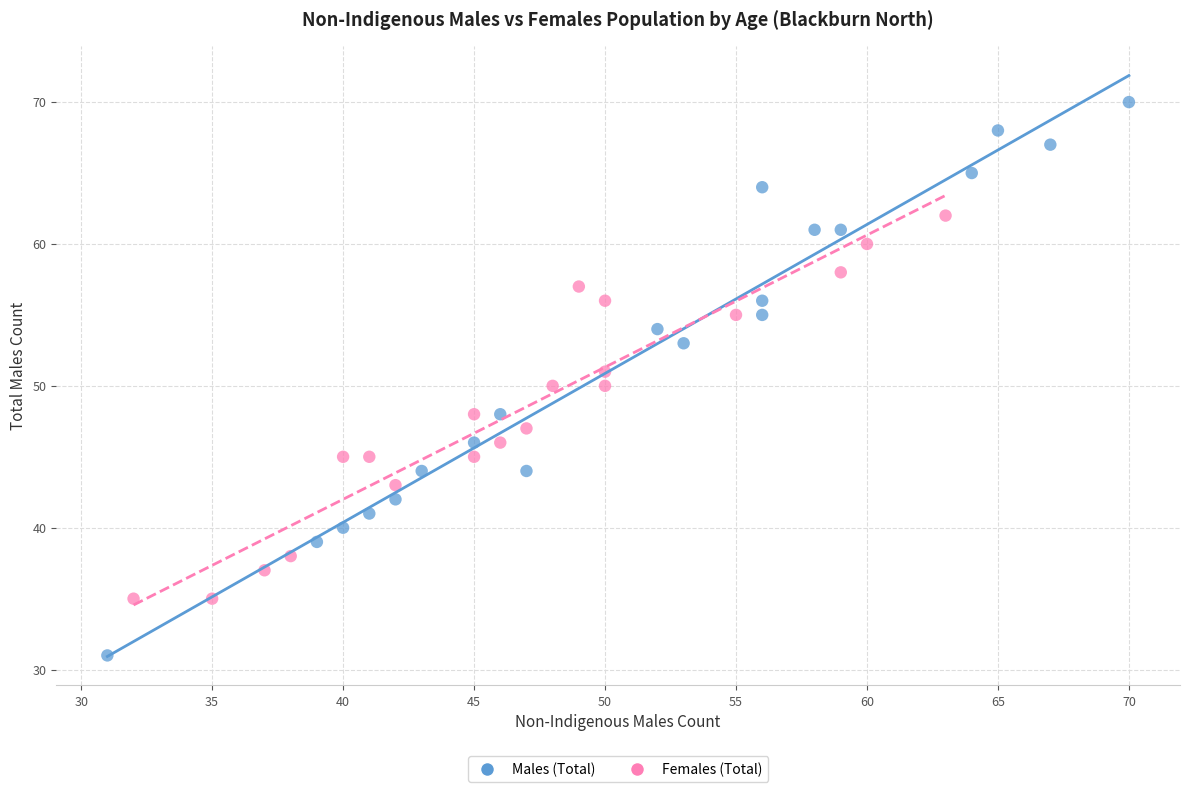

Which series contains the lowest Y value?

Males (Total)